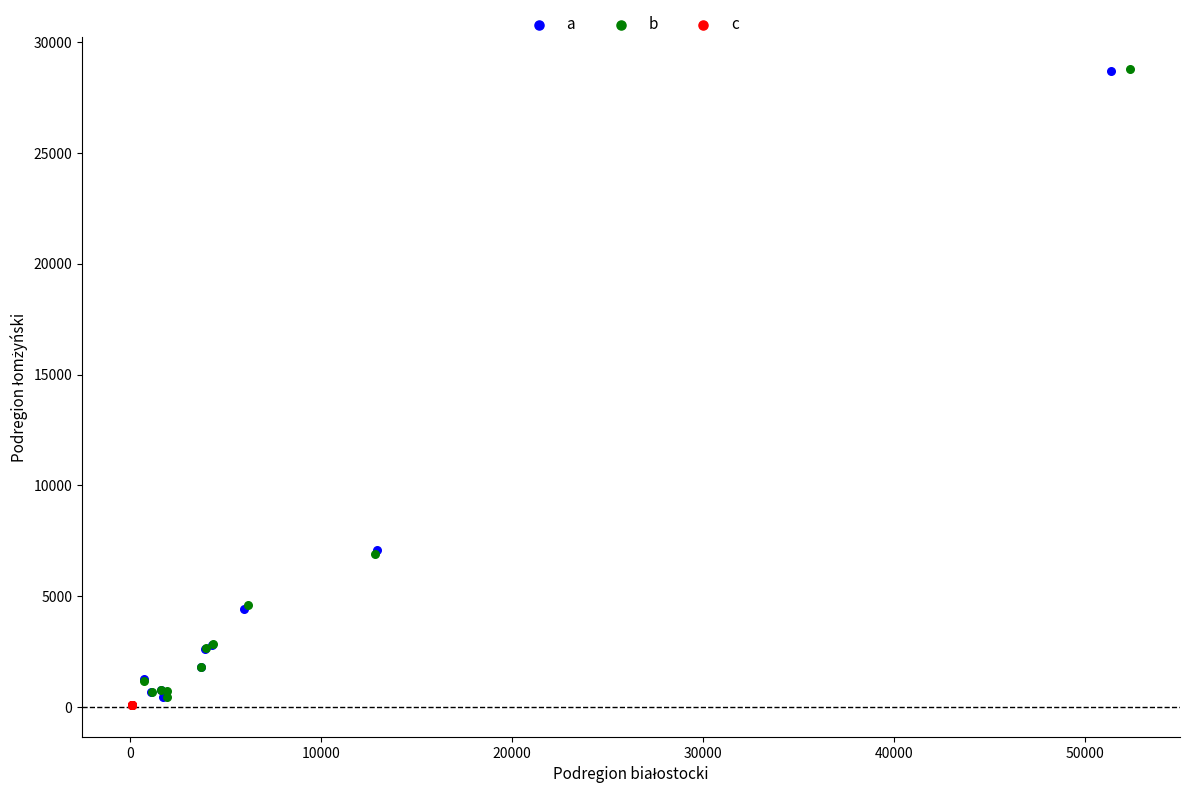

Which series has the widest spread of Y values?

b